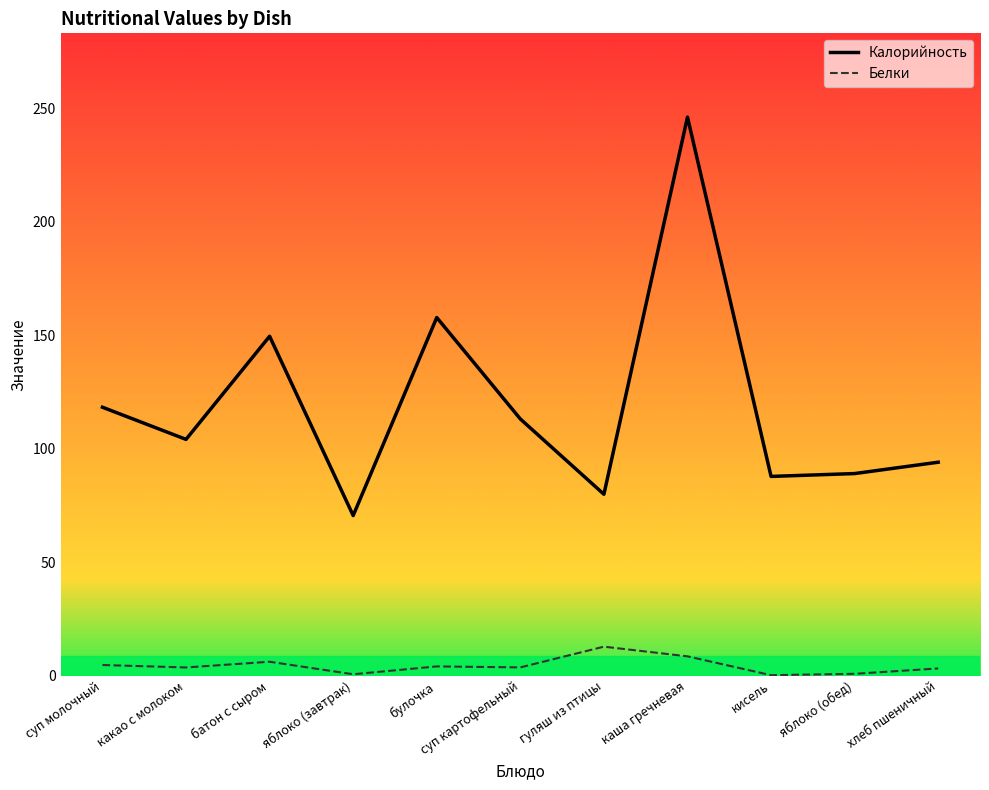

Reading left to right, list all the values displayed in this chart.

Калорийность: 118.2	104.0	149.5	70.5	157.7	113.0	79.9	246.0	87.7	89.0	94.0
Белки: 4.7	3.6	6.1	0.6	4.0	3.6	12.8	8.5	0.2	0.8	3.2